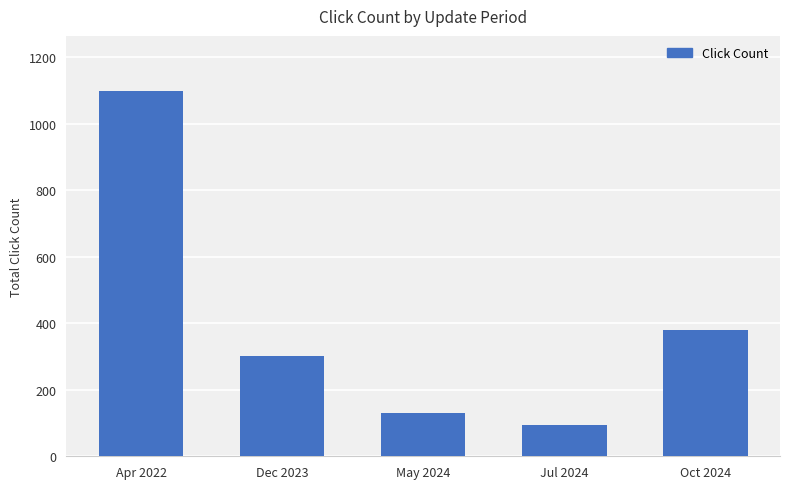

Is it true that the value at Dec 2023 is 302?

True